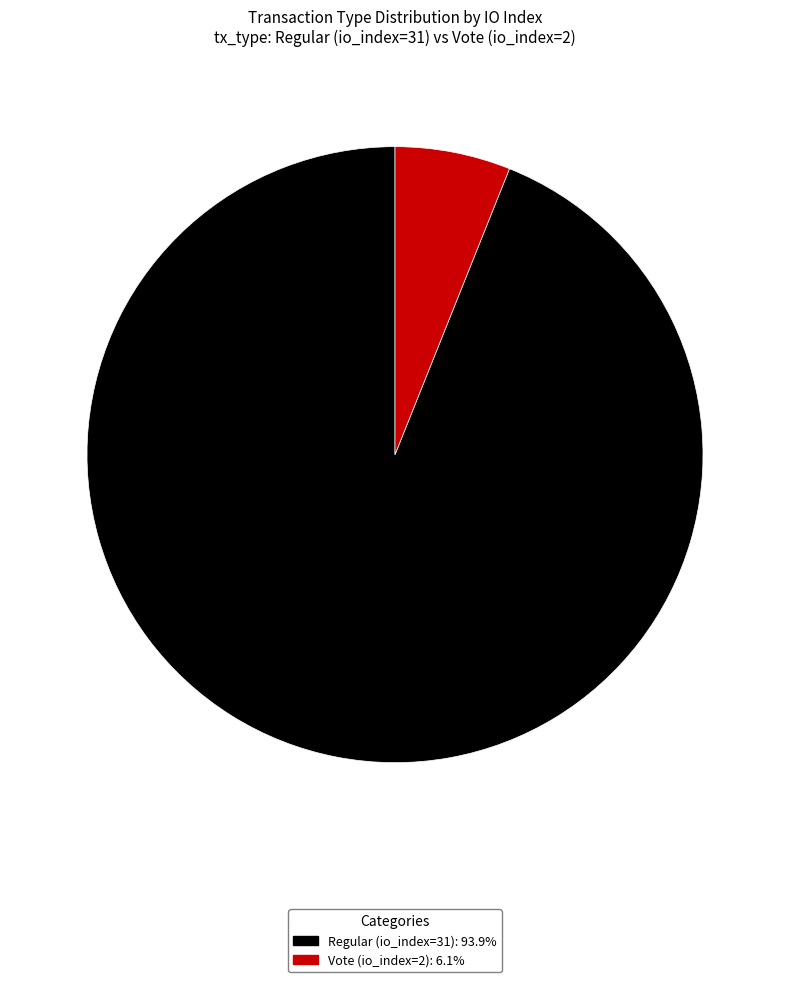

Is Vote (io_index=2) the majority of the pie?

No